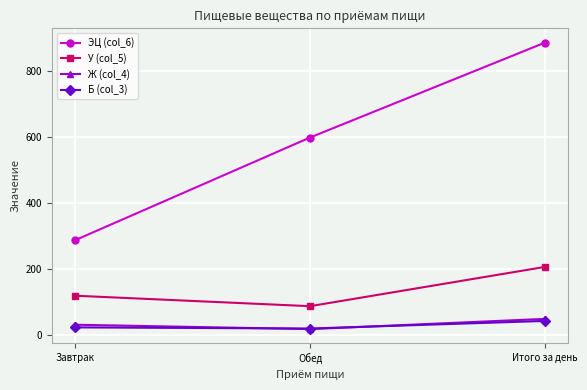

What position from the left is Обед?

2